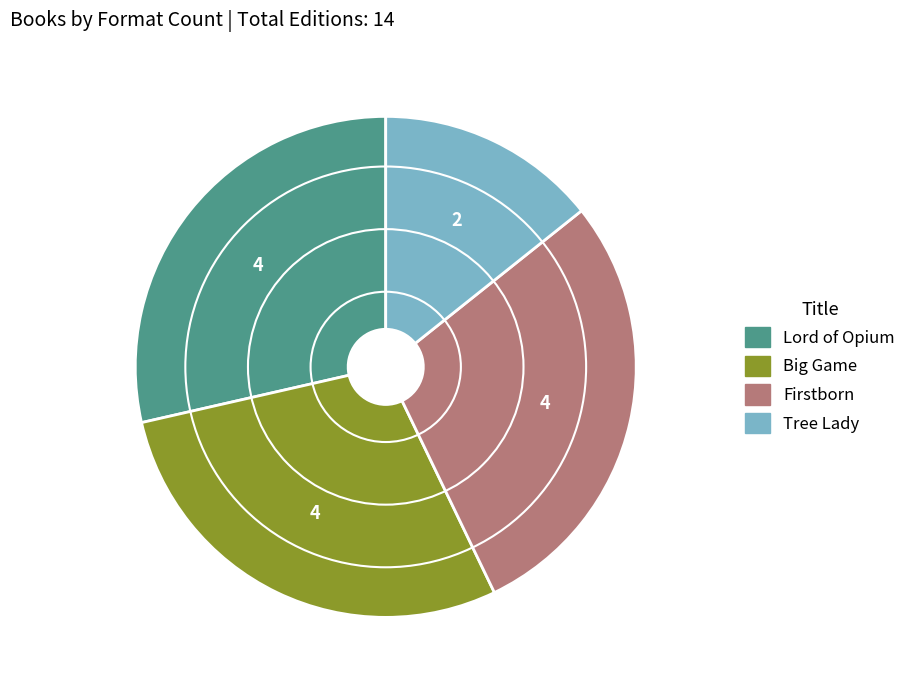

Approximately how many times larger is the value at Firstborn compared to Big Game?

1.0